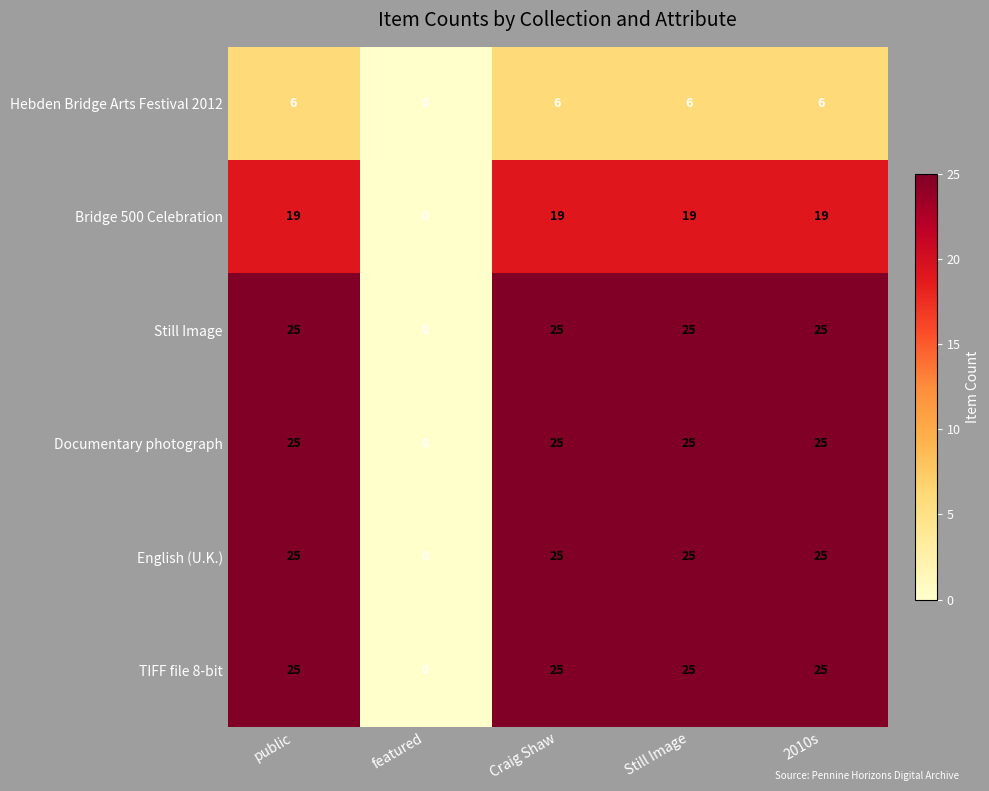

Reading left to right, list all the values displayed in this chart.

Hebden Bridge Arts Festival 2012: 6	0	6	6	6
Bridge 500 Celebration: 19	0	19	19	19
Still Image: 25	0	25	25	25
Documentary photograph: 25	0	25	25	25
English (U.K.): 25	0	25	25	25
TIFF file 8-bit: 25	0	25	25	25